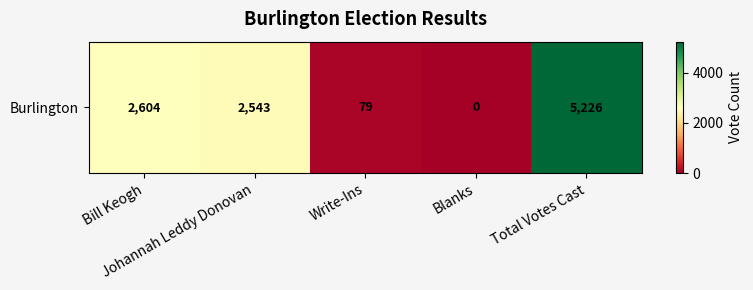

What is the sum of the values at Blanks and Bill Keogh?

2604